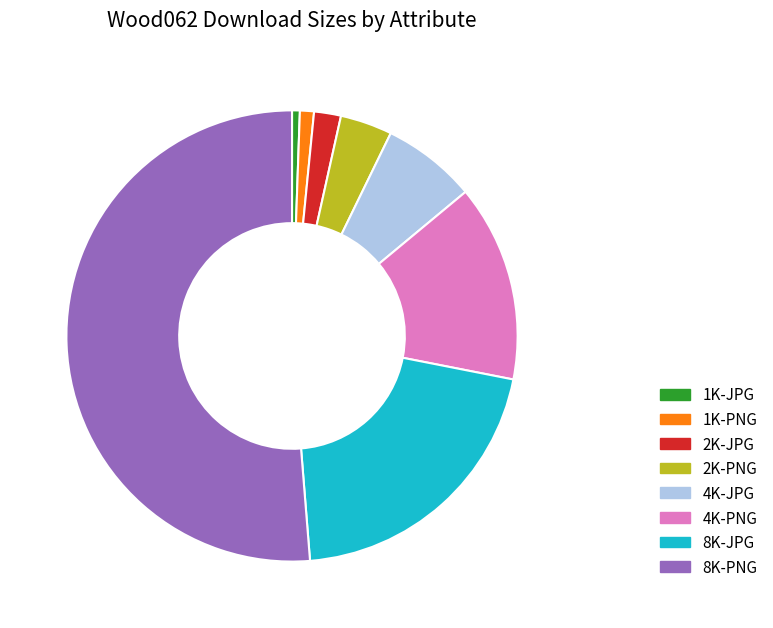

Approximately how many times larger is the value at 2K-PNG compared to 8K-PNG?

0.1